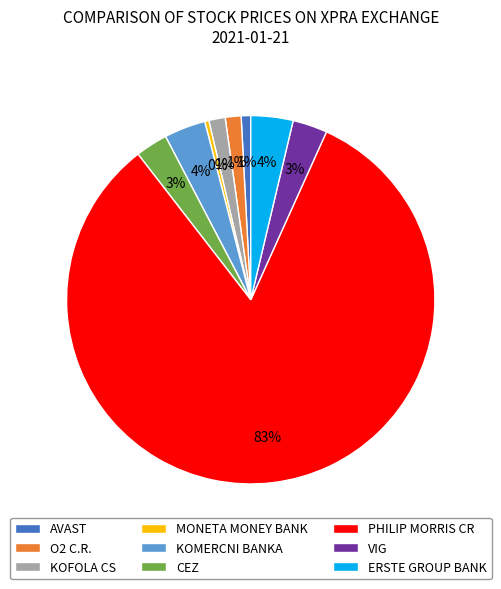

To the nearest percent, what portion does CEZ represent?

3%